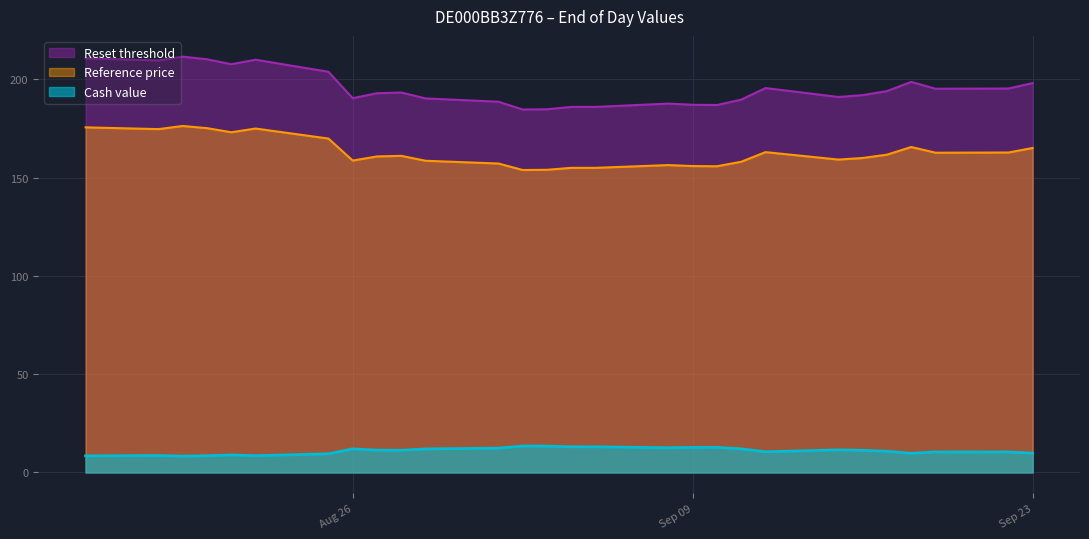

How many lines are shown in the chart?

3